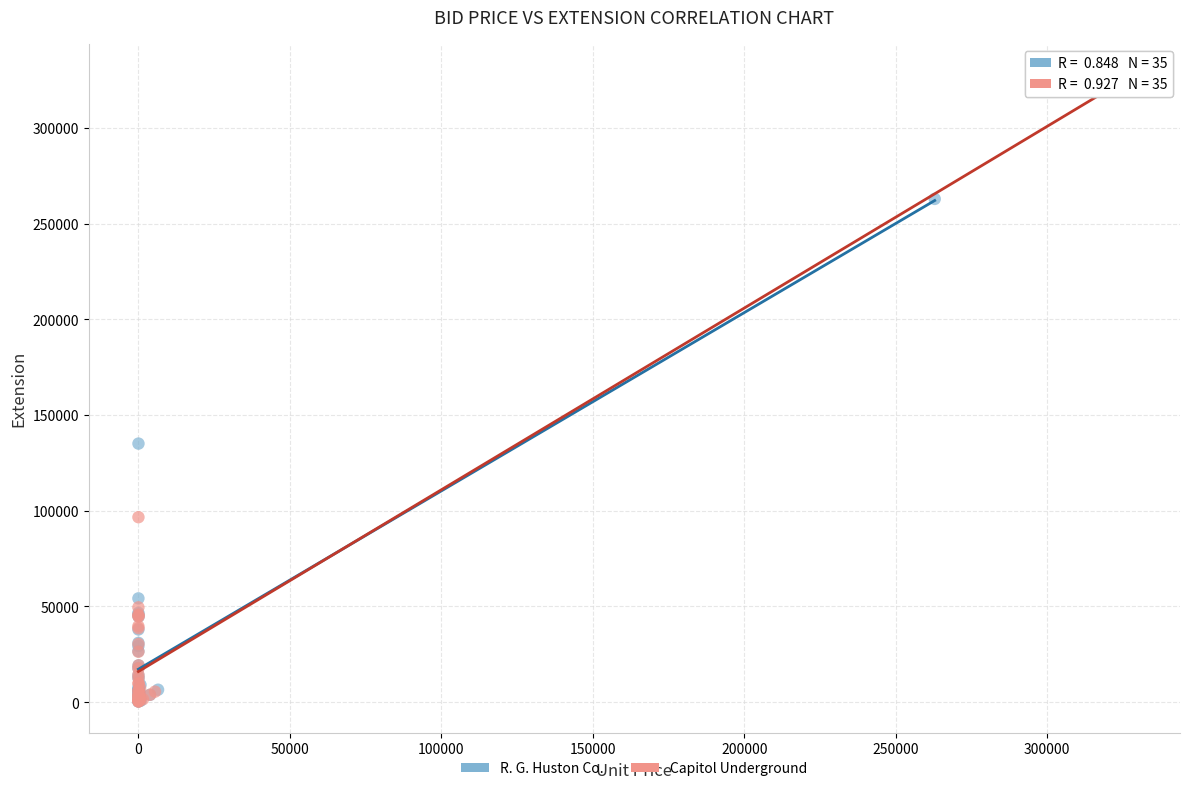

Which series reaches the maximum Y coordinate?

Capitol Underground